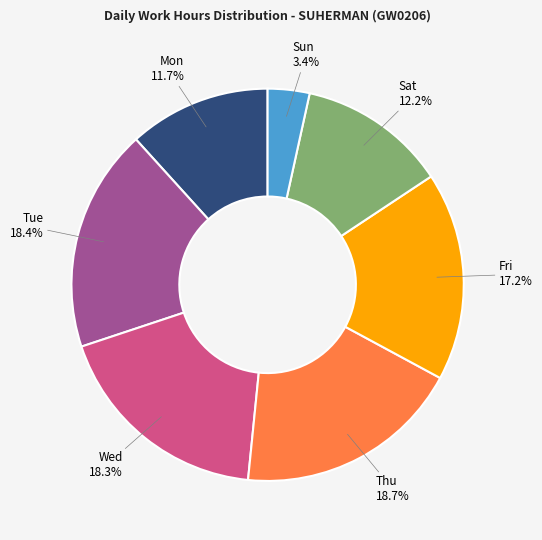

Is there a majority slice in this chart?

No